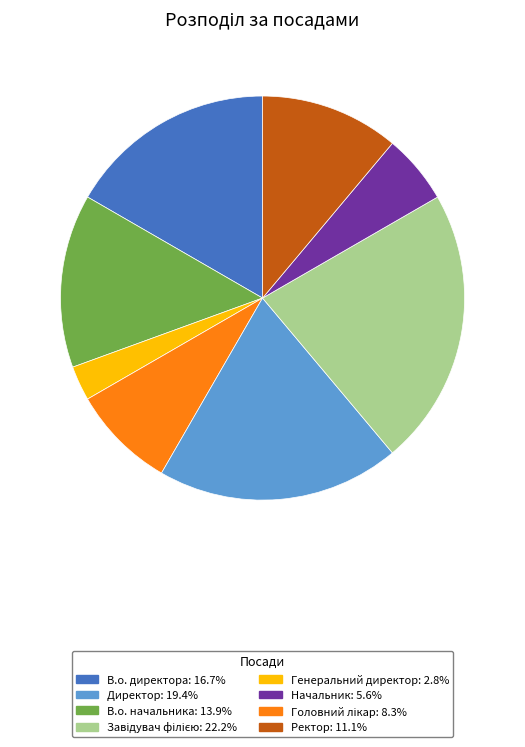

Is there a majority slice in this chart?

No